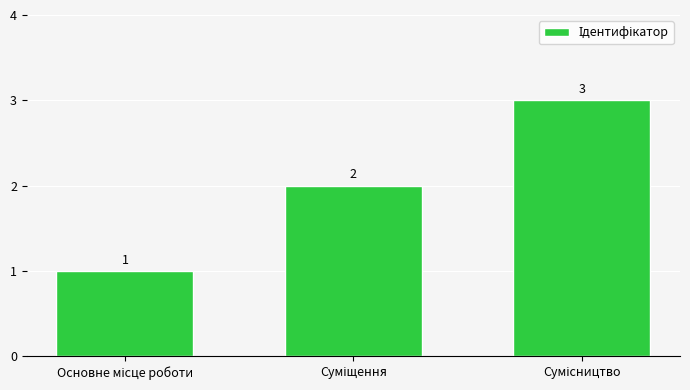

What is the sum of all values?

6